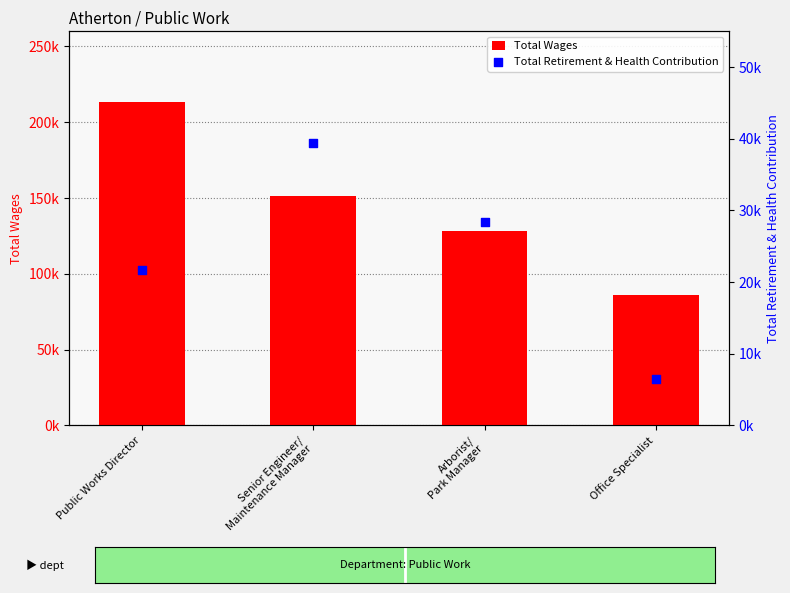

At how many categories does at least one series exceed 140392?

2